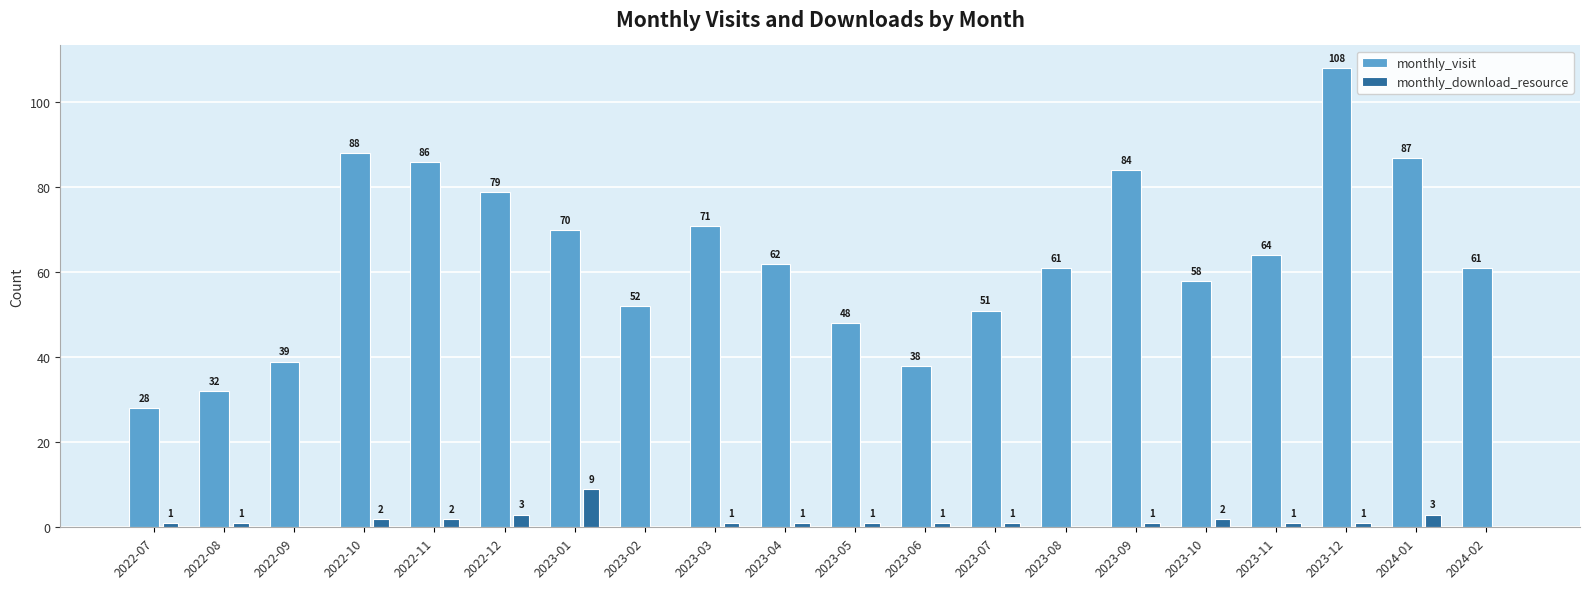

Is it true that monthly_download_resource equals 3 at 2024-01?

True